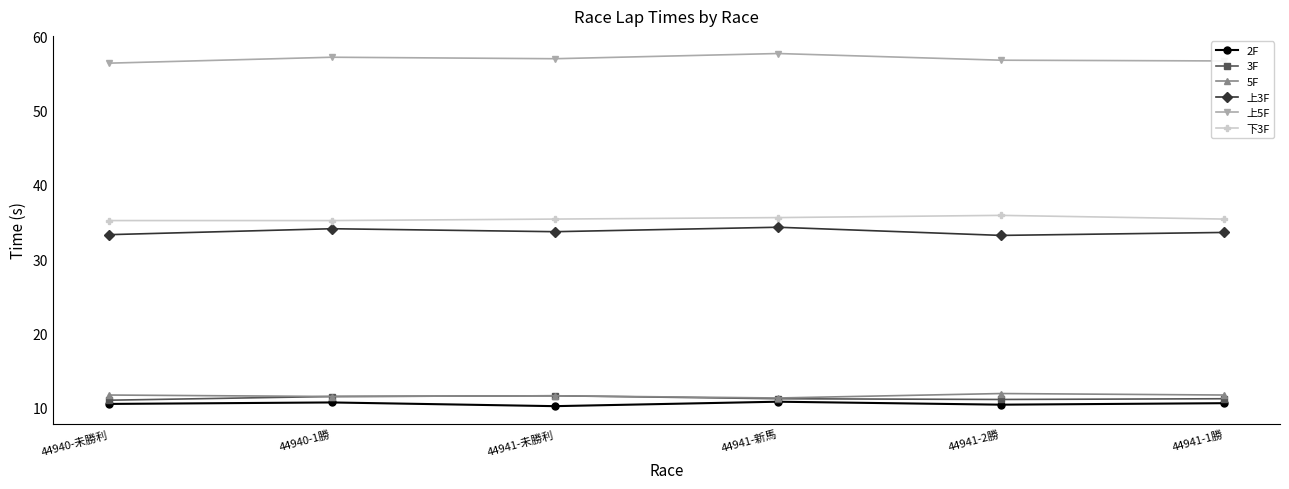

The 上5F series shows 99.9 at 44940-1勝. True or false?

False